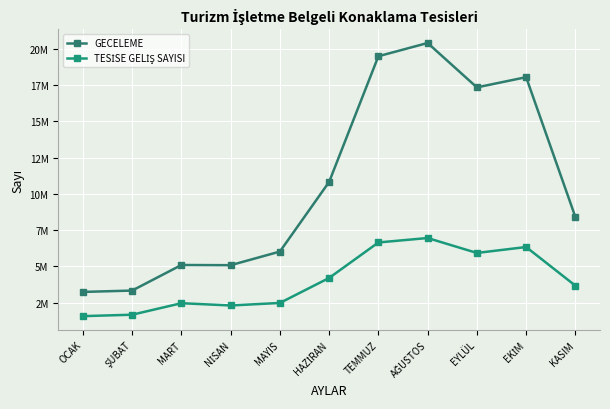

At how many categories does at least one series exceed 10330860?

5